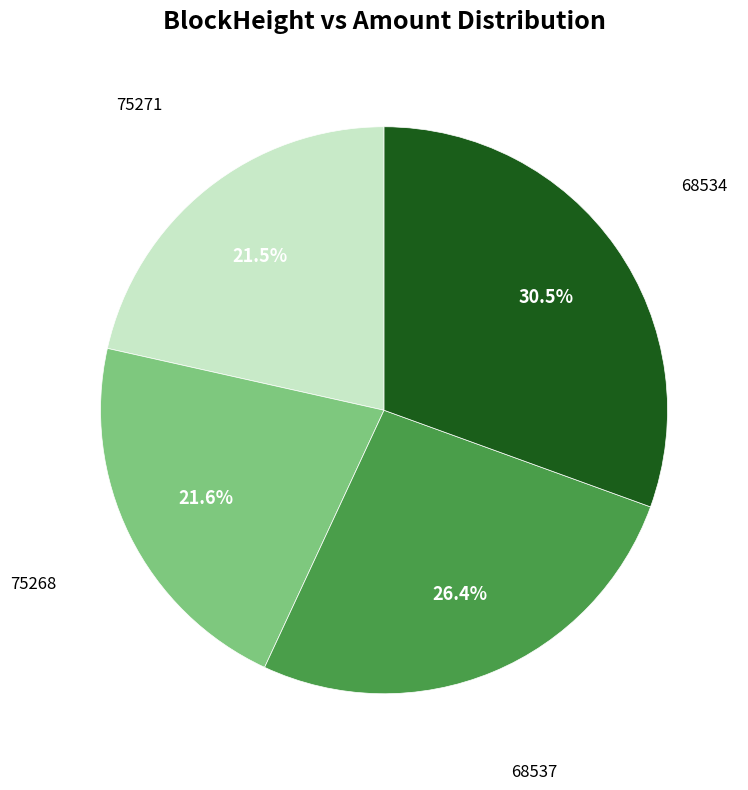

Does any single category account for the majority?

No